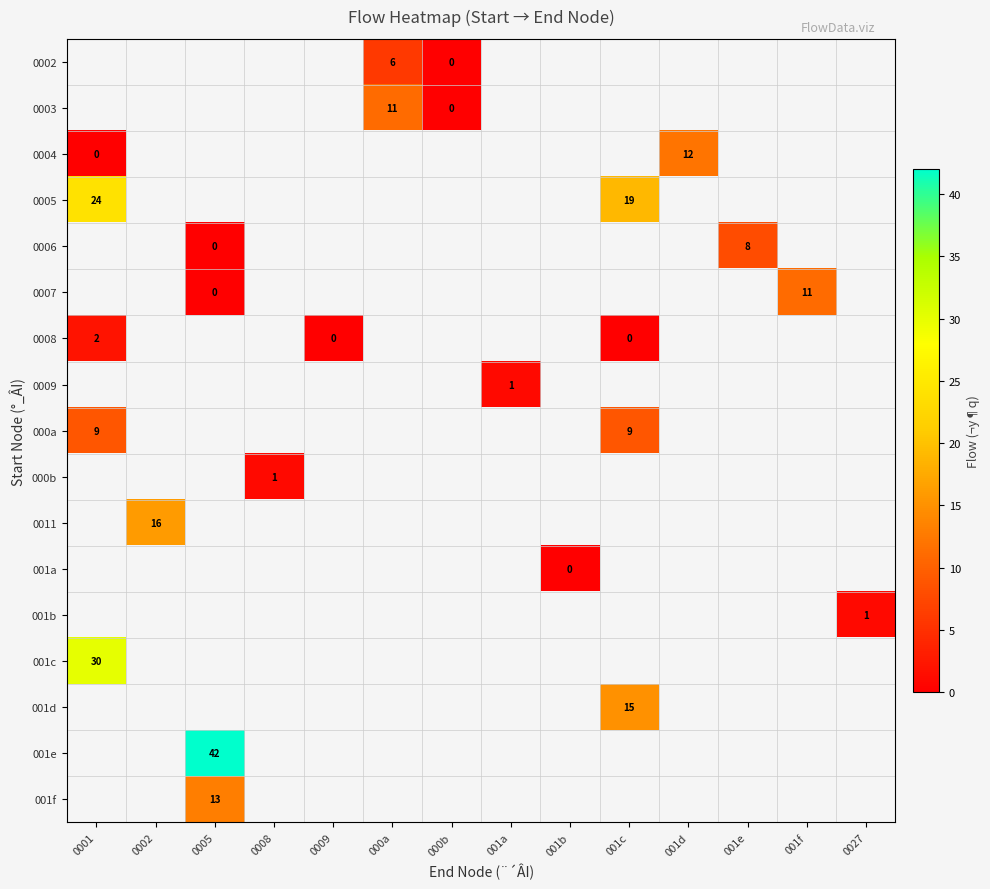

How many categories are shown in the chart?

14